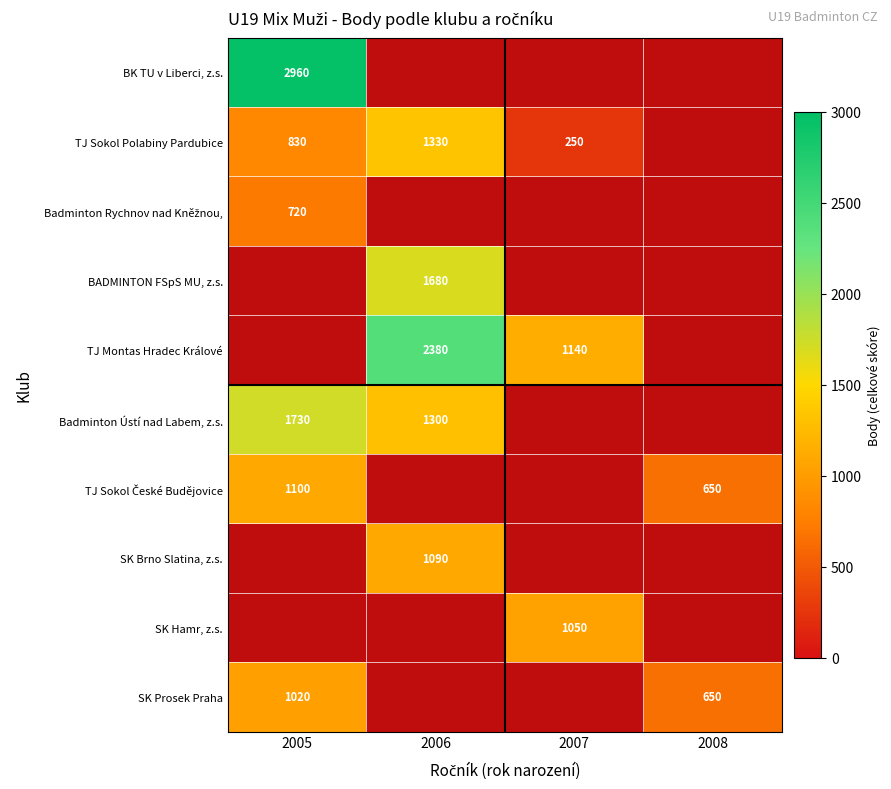

The SK Prosek Praha series shows 1453 at 2005. True or false?

False